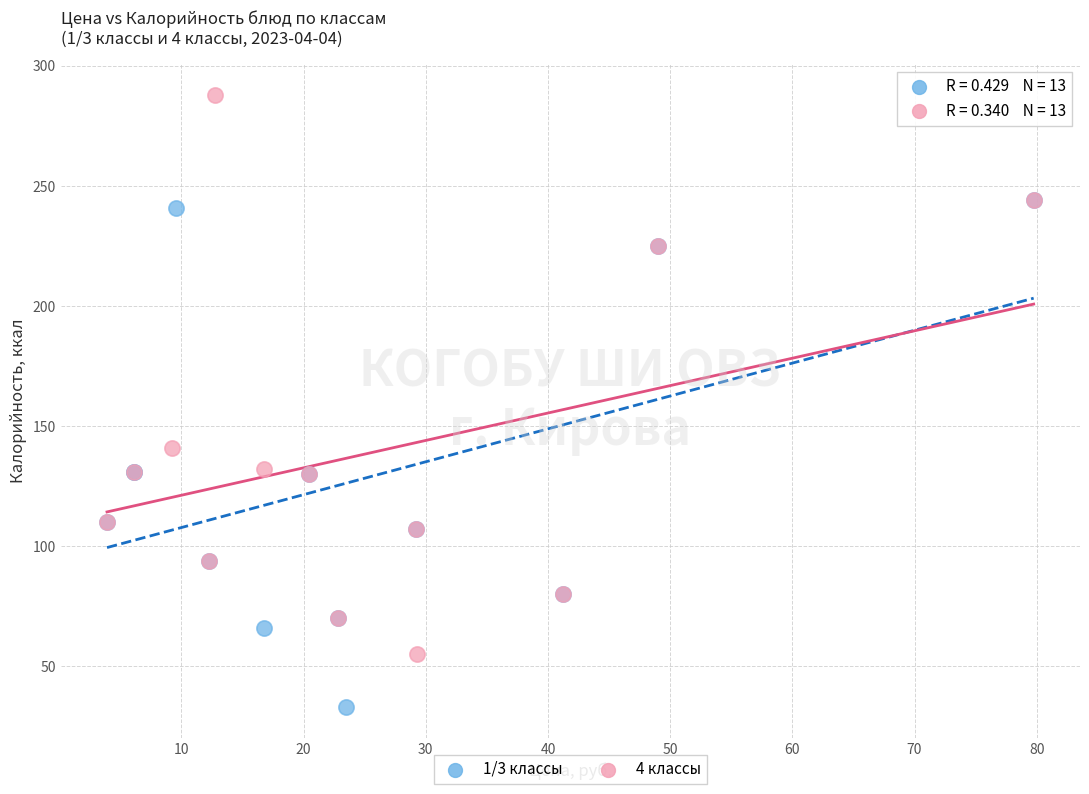

Which series has the widest spread of Y values?

4 классы